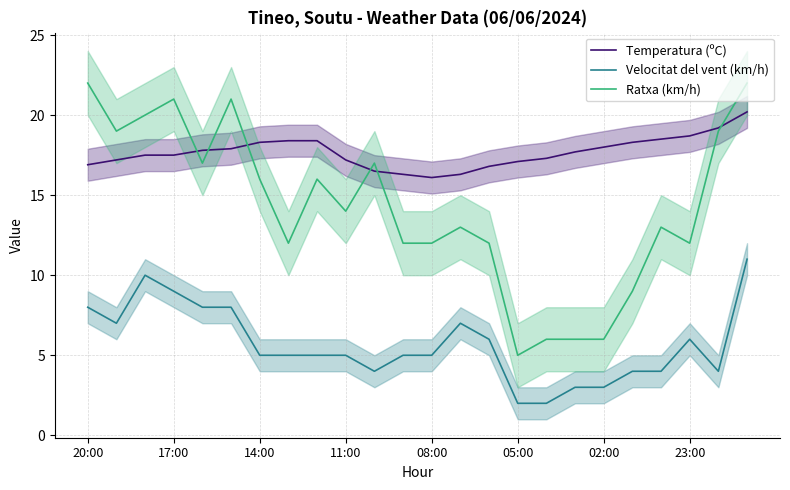

What is the minimum value for Velocitat del vent (km/h)?

2.0